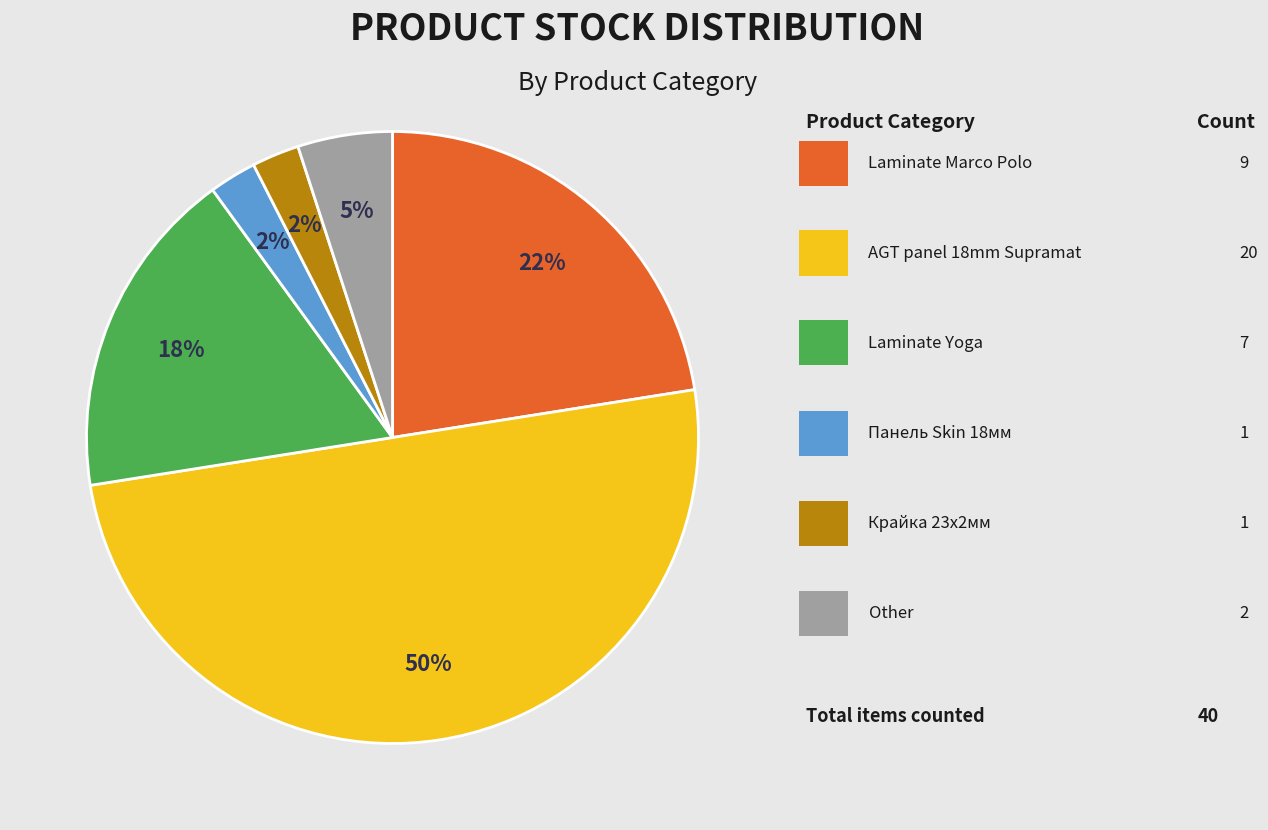

To the nearest percent, what is the average slice percentage?

17%